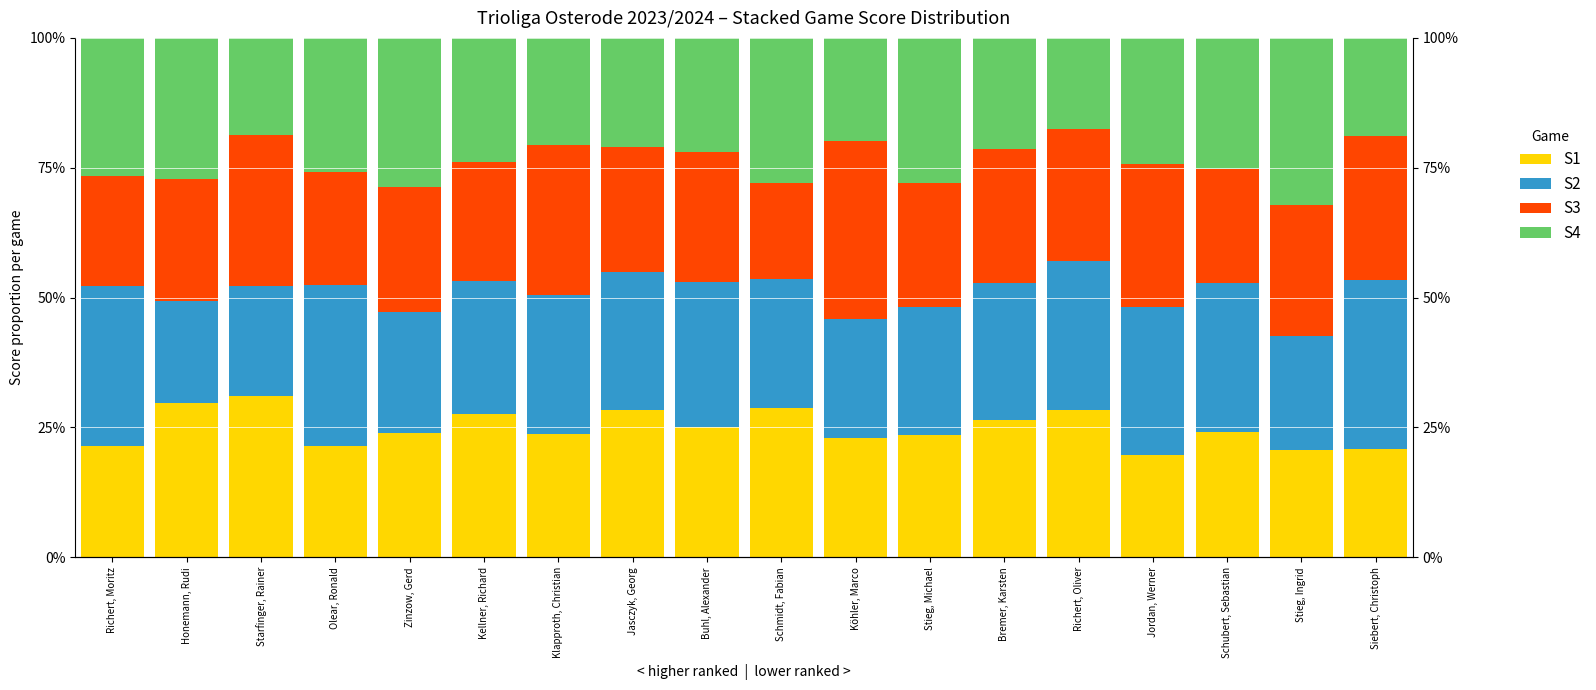

Which series has the largest range (max minus min)?

S3